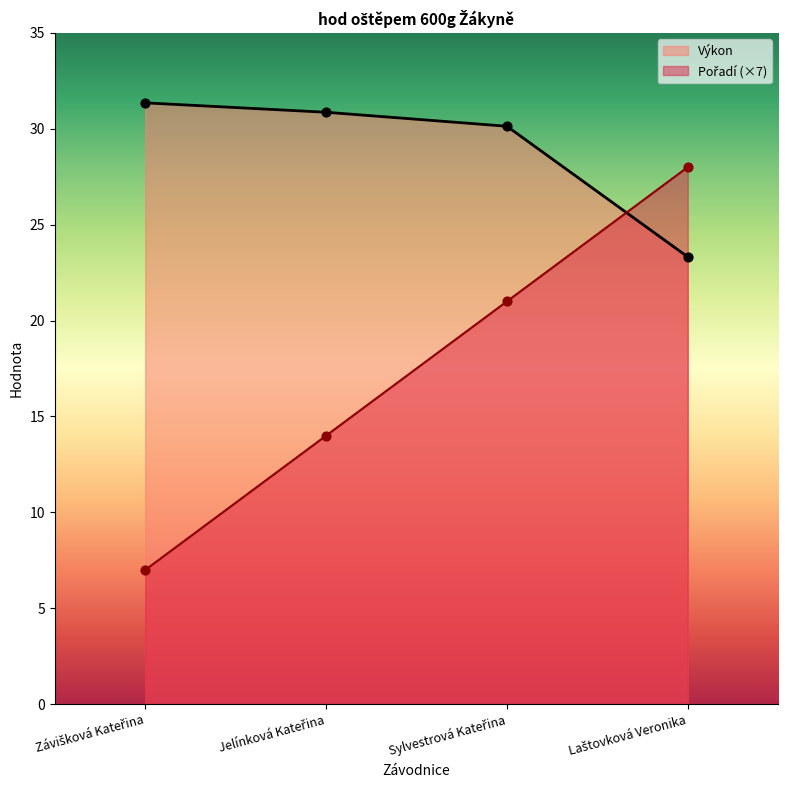

Which series reaches the minimum Y coordinate?

Pořadí